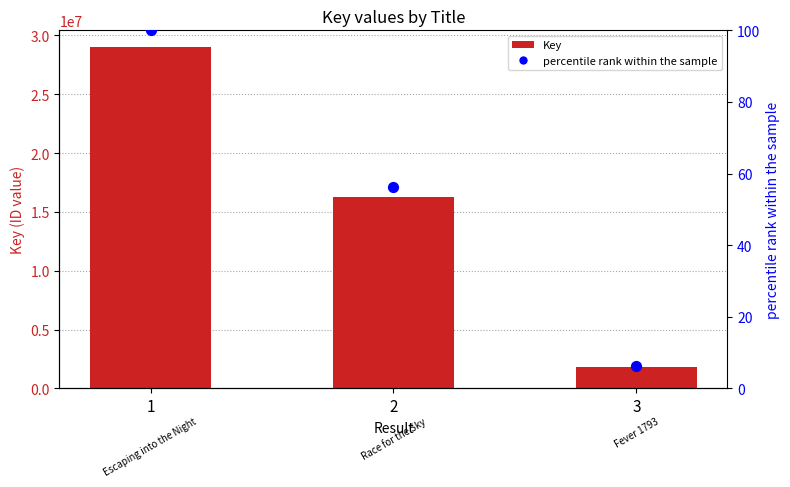

What are all the series names shown in the legend?

Key, percentile rank within the sample